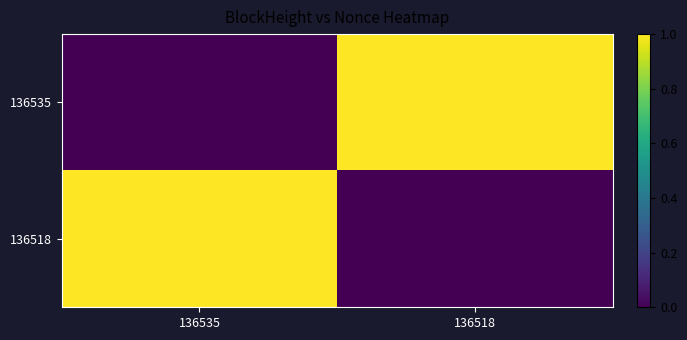

Which has a higher value, 136535 or 136518?

136518